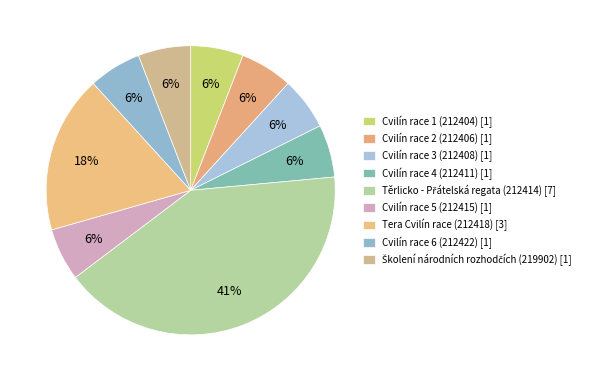

To the nearest percent, what percentage of the pie is Školení národních rozhodčích (219902)?

6%